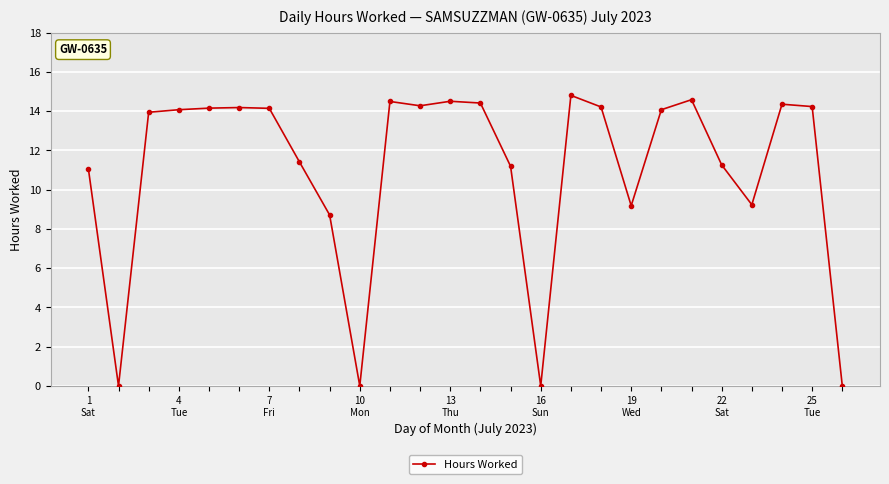

What is the value of the 20th point from the left?

14.1